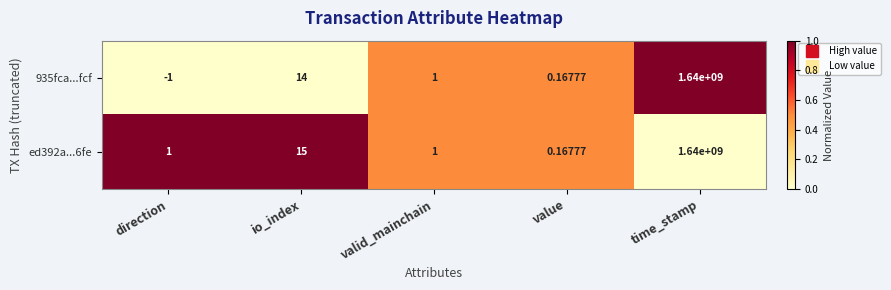

Rank the categories by 935fca...fcf value from lowest to highest.

direction, value, valid_mainchain, io_index, time_stamp